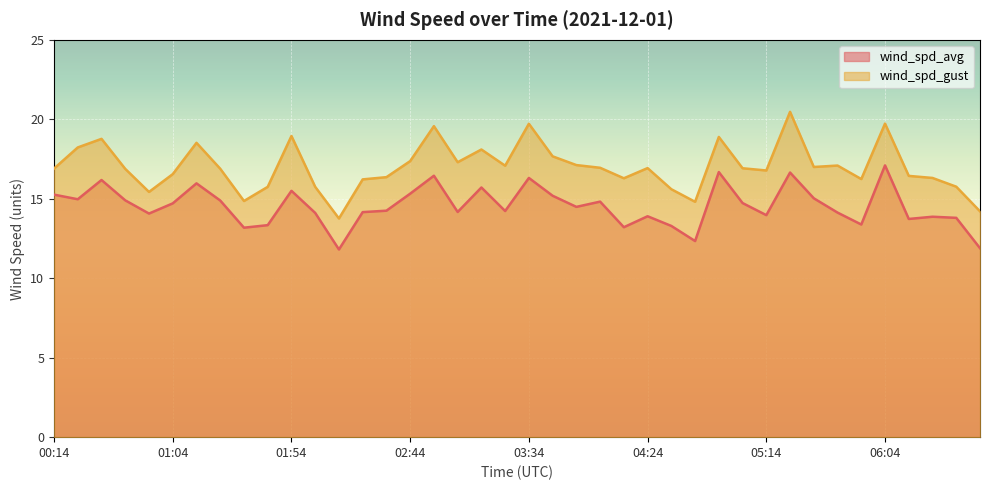

Which category has the lowest value in the wind_spd_avg series?

12